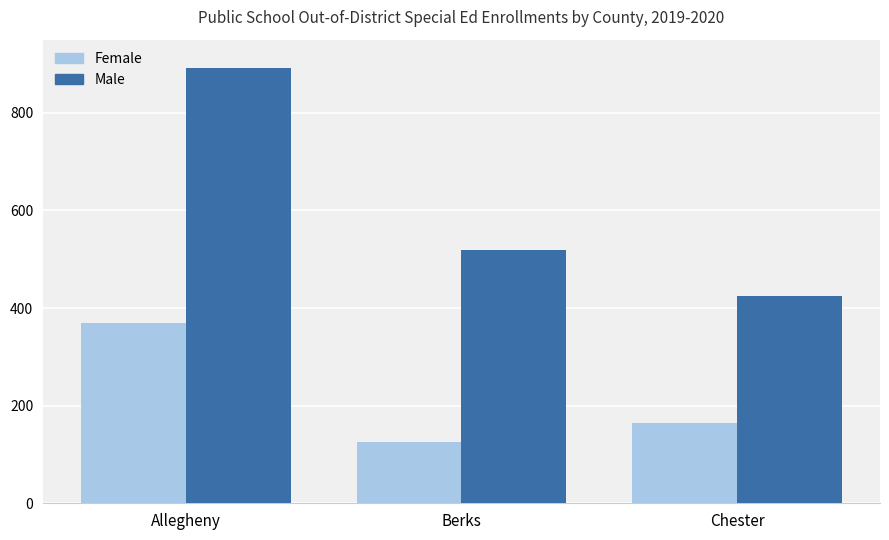

At Chester, list the series in order from largest to smallest.

Male, Female